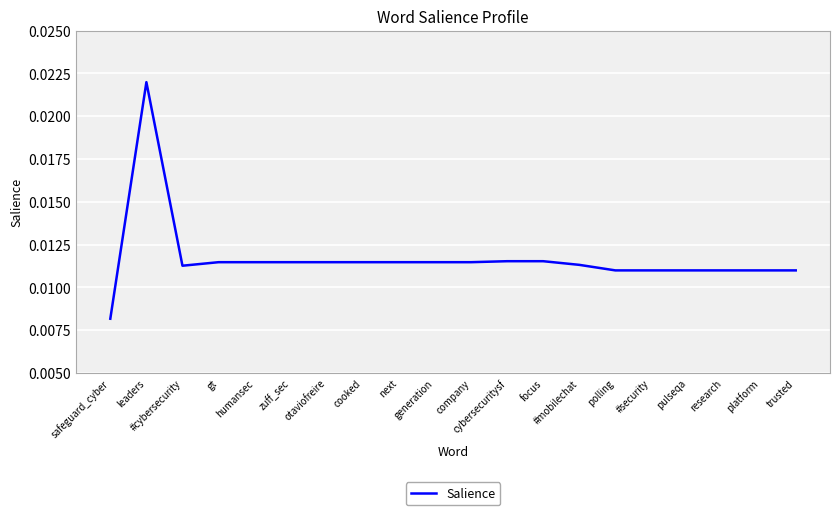

How many points are higher than both their immediate neighbors (excluding endpoints)?

1